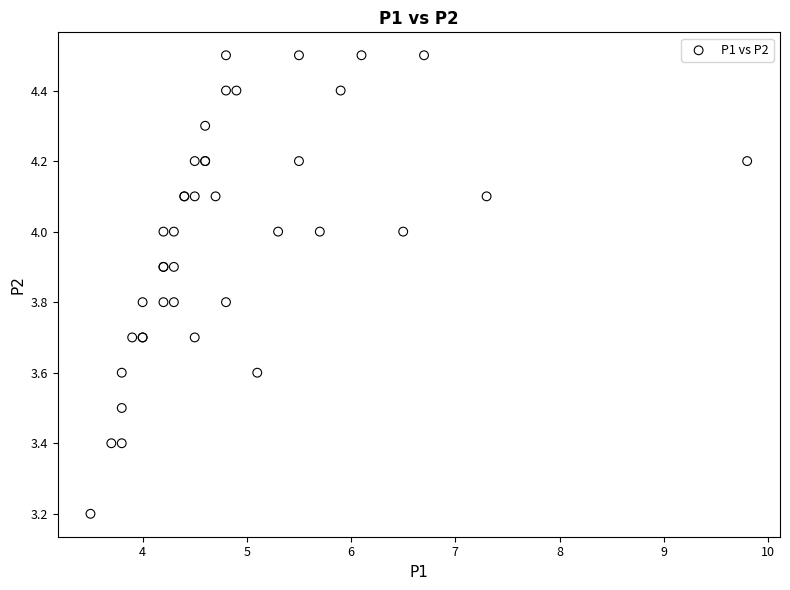

What Y value in the scatter plot is closest to 3?

3.2